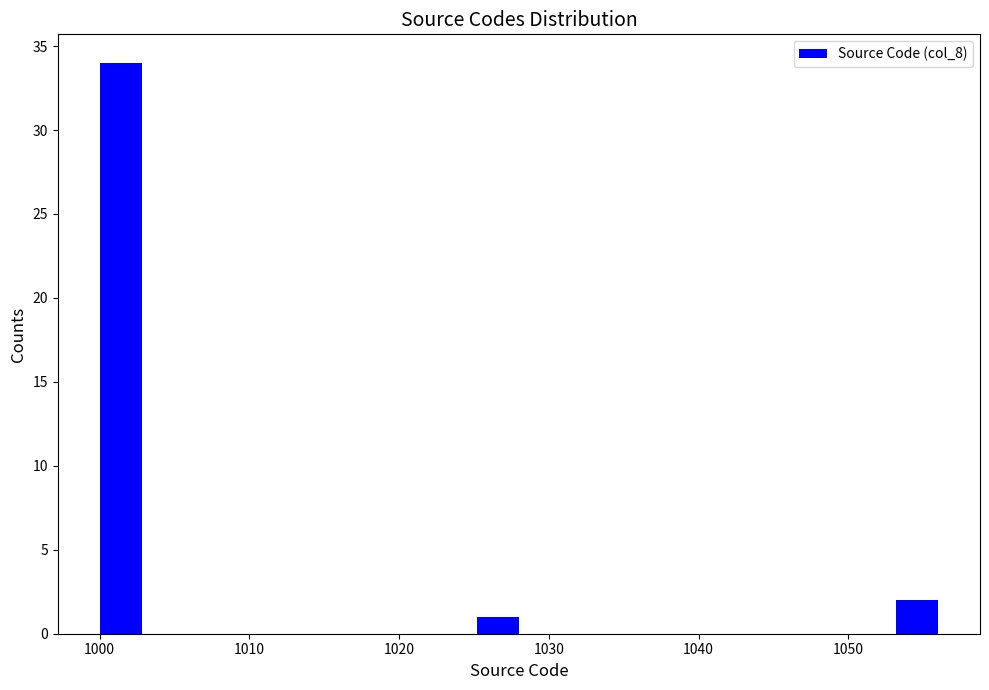

Read against the x-axis, roughly where is the centre of the tallest bar?

1001